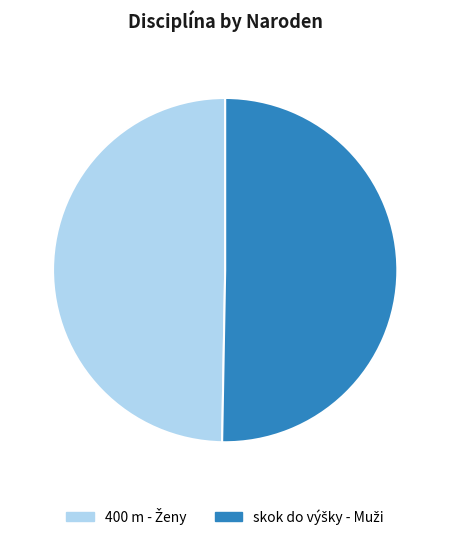

Is there any slice that represents more than half of the pie?

Yes